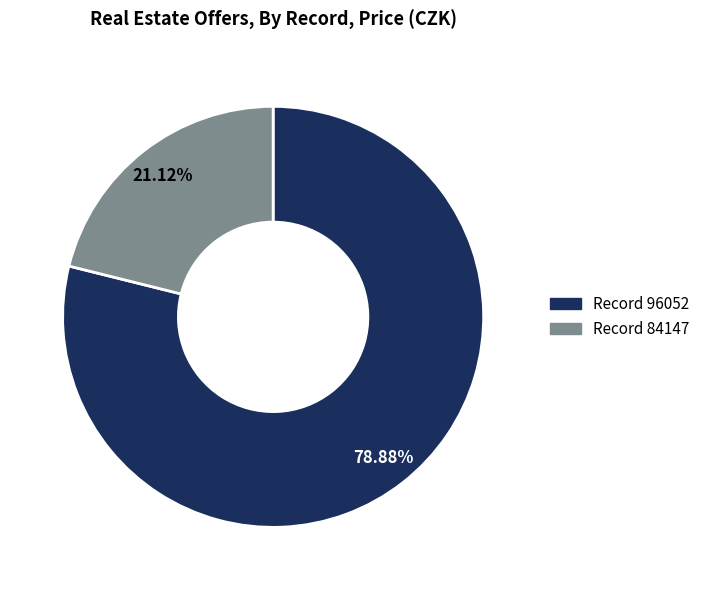

Does any single category account for the majority?

Yes